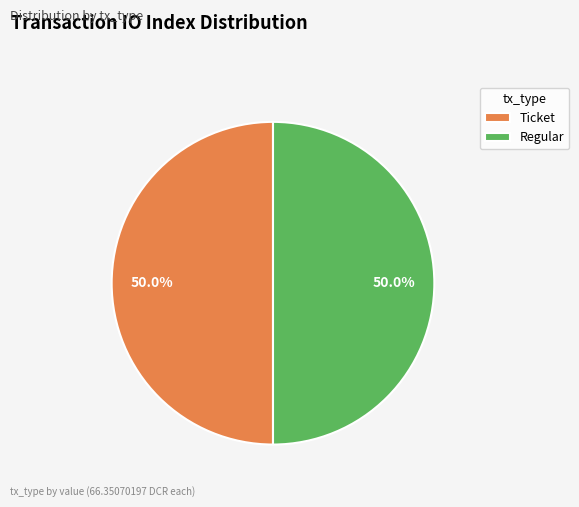

Combined, do Ticket and Regular account for over 50%?

Yes